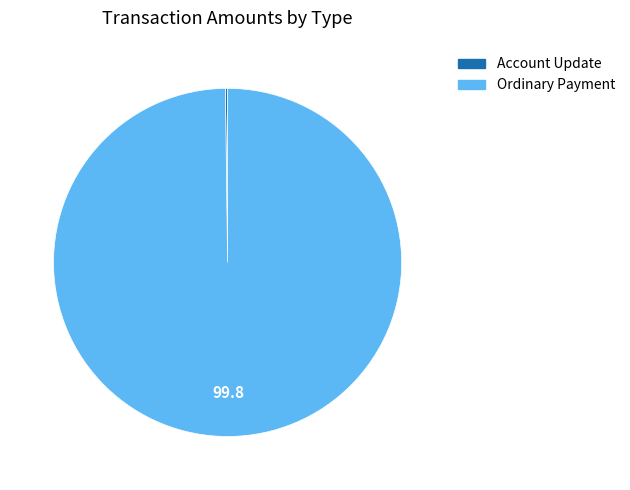

Which category has the biggest portion of the pie?

Ordinary Payment